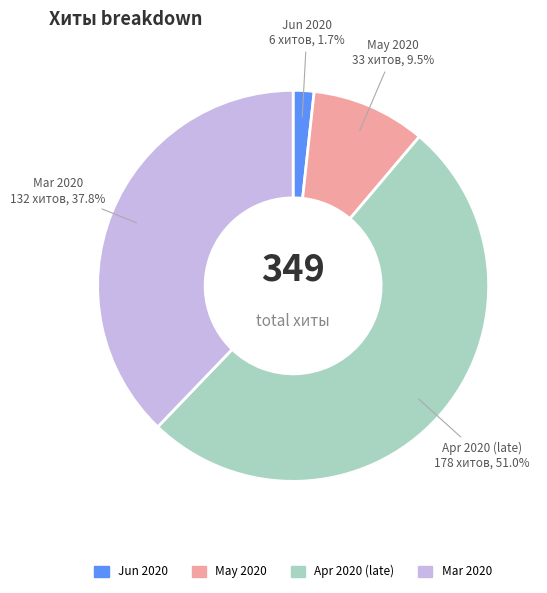

Is there any slice that represents more than half of the pie?

Yes